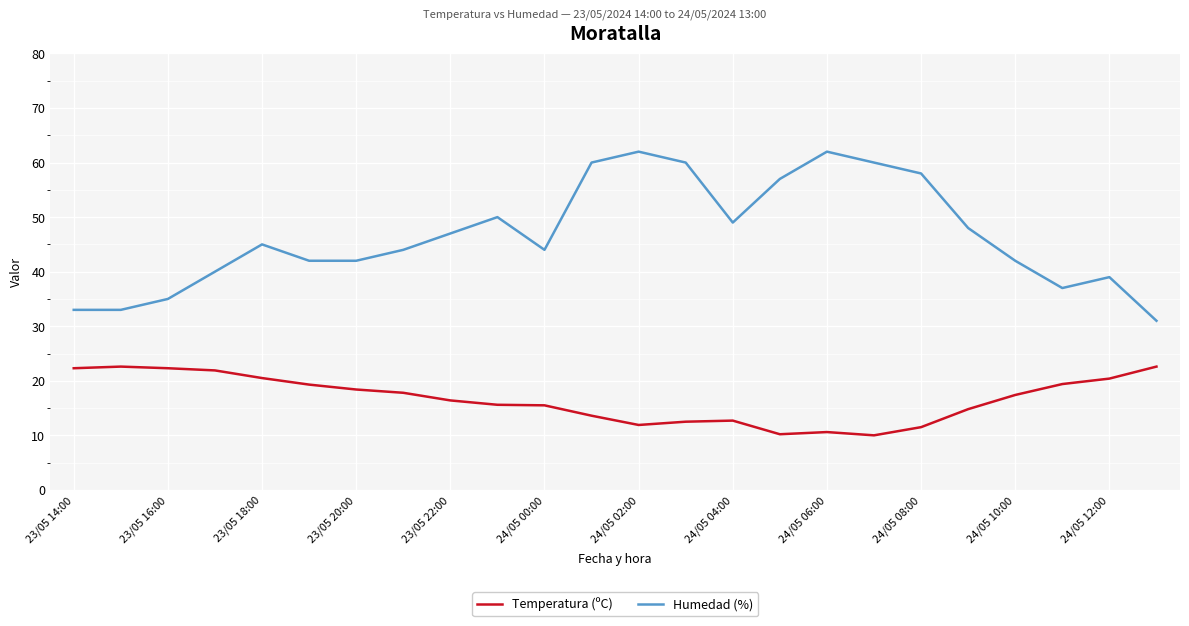

True or false: Temperatura (ºC) and Humedad (%) cross at least once.

False